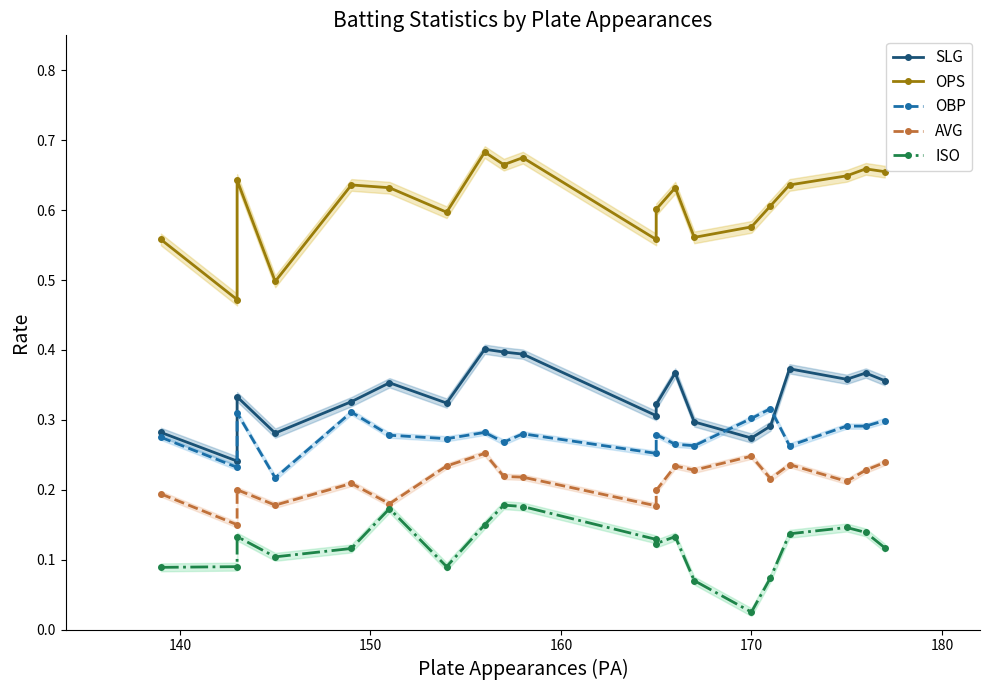

Reading left to right, extract all data points from this chart.

SLG: 0.3	0.2	0.3	0.3	0.3	0.4	0.3	0.4	0.4	0.4	0.3	0.3	0.4	0.3	0.3	0.3	0.4	0.4	0.4	0.4
OPS: 0.6	0.5	0.6	0.5	0.6	0.6	0.6	0.7	0.7	0.7	0.6	0.6	0.6	0.6	0.6	0.6	0.6	0.6	0.7	0.7
OBP: 0.3	0.2	0.3	0.2	0.3	0.3	0.3	0.3	0.3	0.3	0.3	0.3	0.3	0.3	0.3	0.3	0.3	0.3	0.3	0.3
AVG: 0.2	0.1	0.2	0.2	0.2	0.2	0.2	0.3	0.2	0.2	0.2	0.2	0.2	0.2	0.2	0.2	0.2	0.2	0.2	0.2
ISO: 0.1	0.1	0.1	0.1	0.1	0.2	0.1	0.1	0.2	0.2	0.1	0.1	0.1	0.1	0.0	0.1	0.1	0.1	0.1	0.1